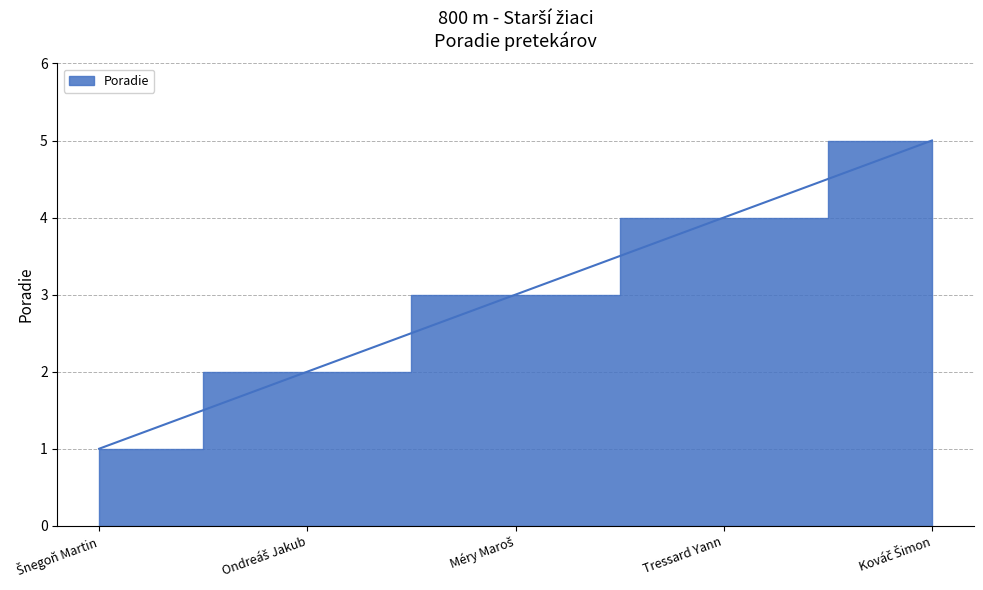

List the labels in order of value, smallest first.

Šnegoň Martin, Ondreáš Jakub, Méry Maroš, Tressard Yann, Kováč Šimon